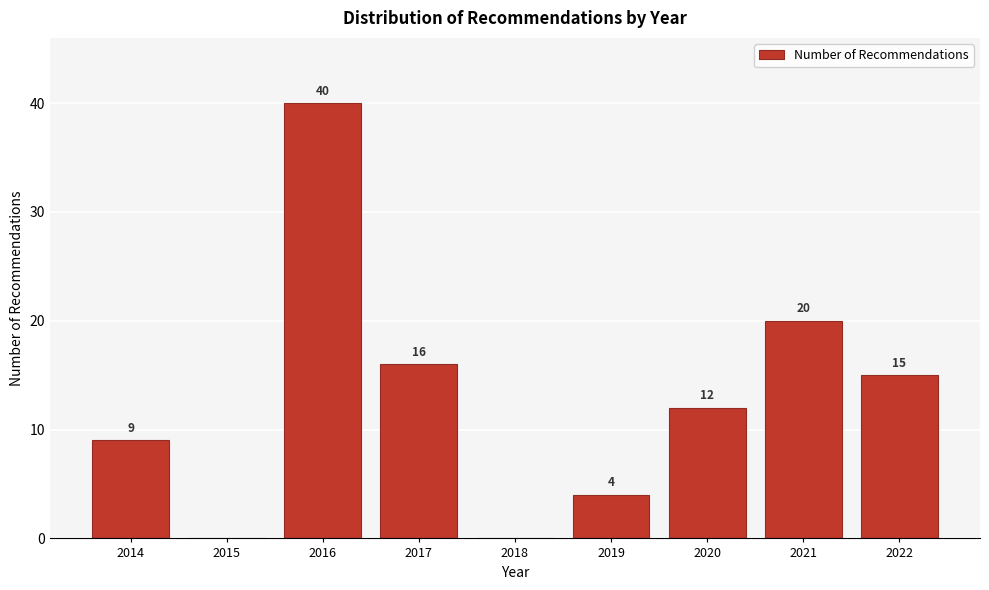

Reading left to right, transcribe all the data shown in this chart.

2014=9	2015=0	2016=40	2017=16	2018=0	2019=4	2020=12	2021=20	2022=15